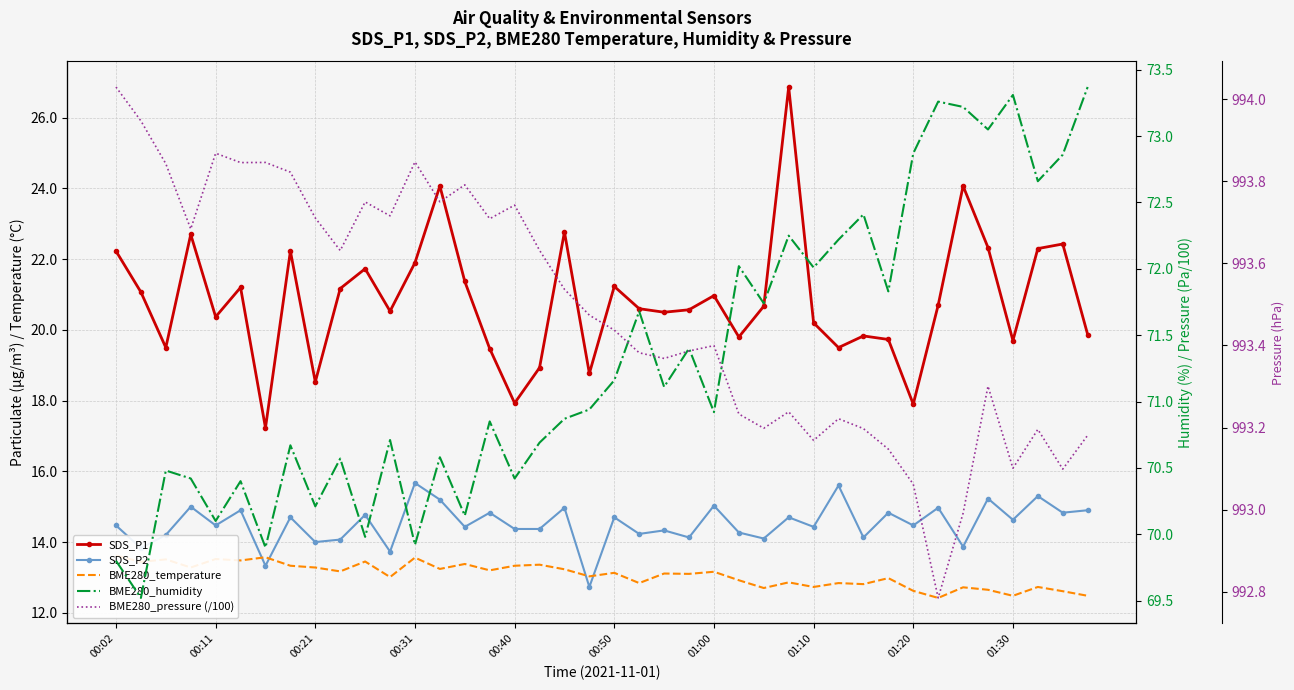

At which category is the sum across all series the highest?

27